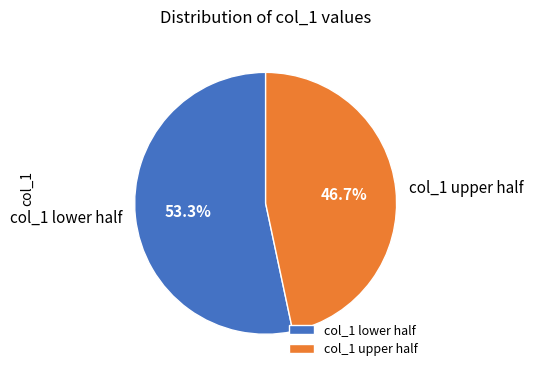

Which slice is the smallest?

col_1 upper half